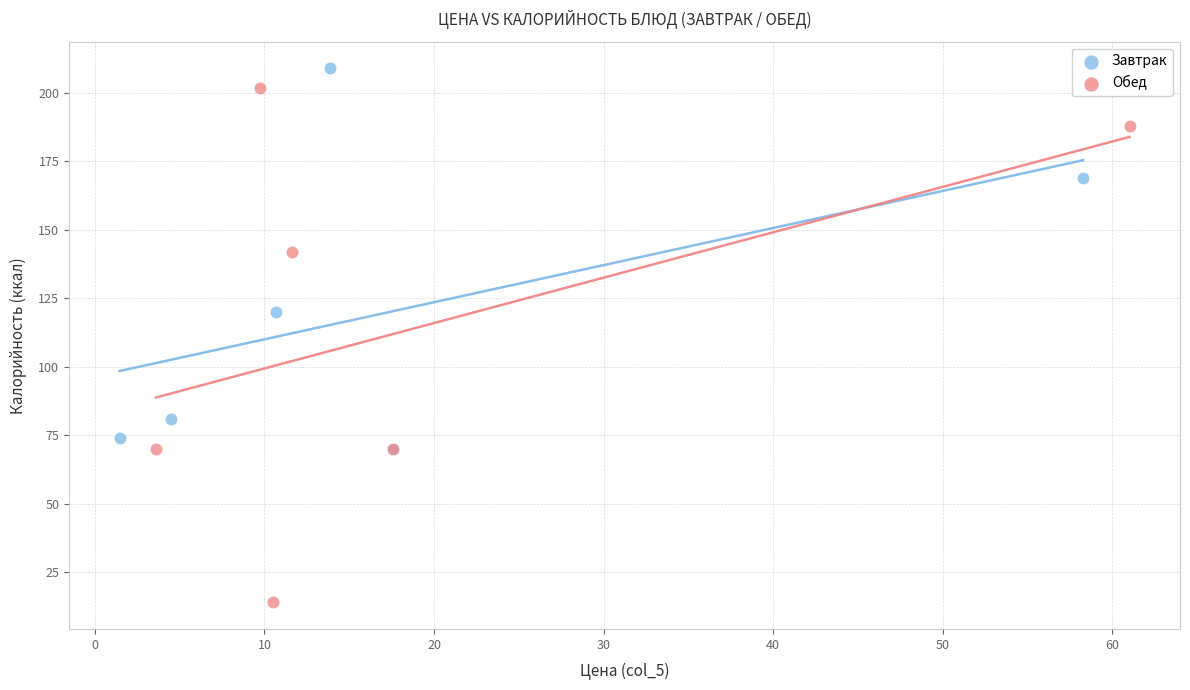

Which series contains the lowest Y value?

Обед